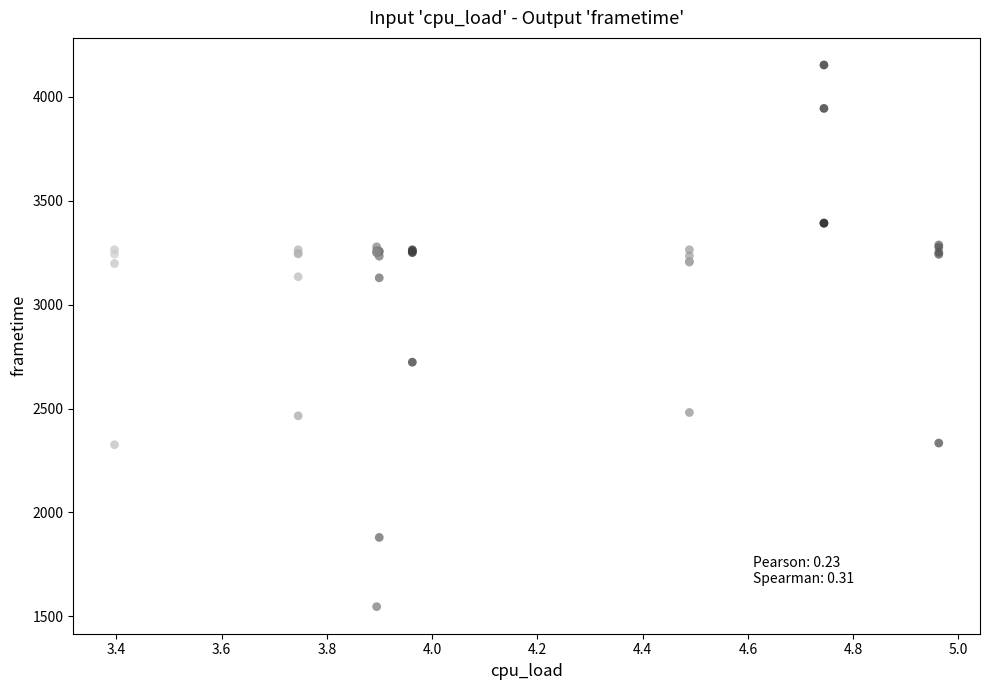

What Y value in the scatter plot is closest to 2850?

2723